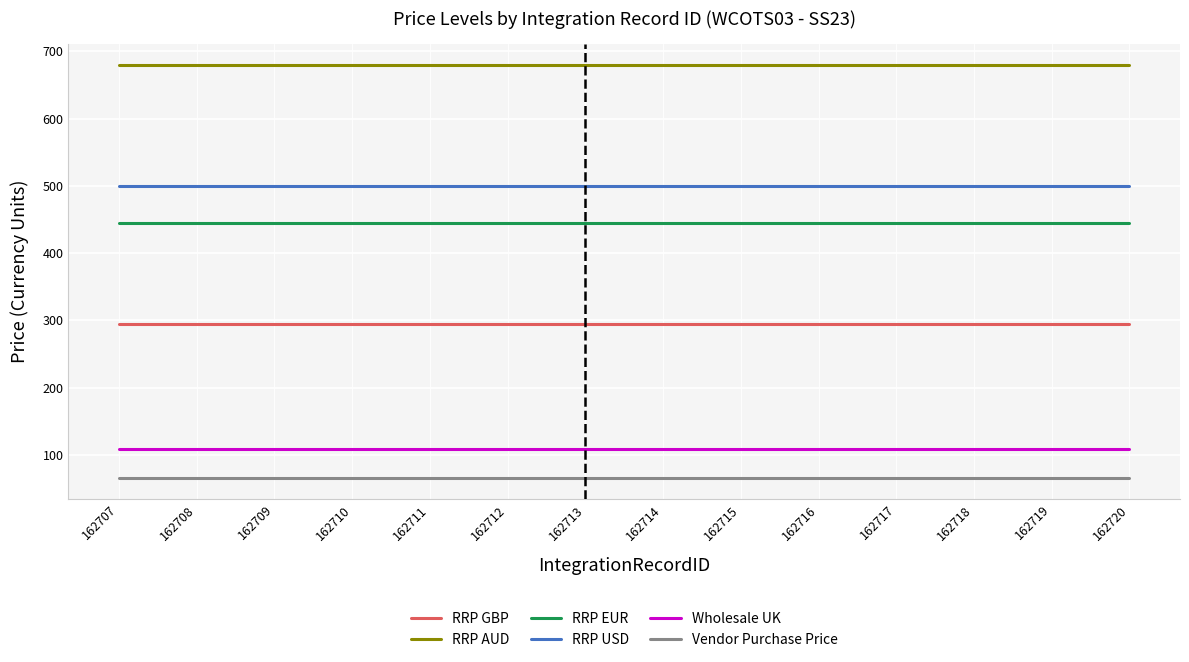

True or false: RRP EUR and RRP AUD cross at least once.

False